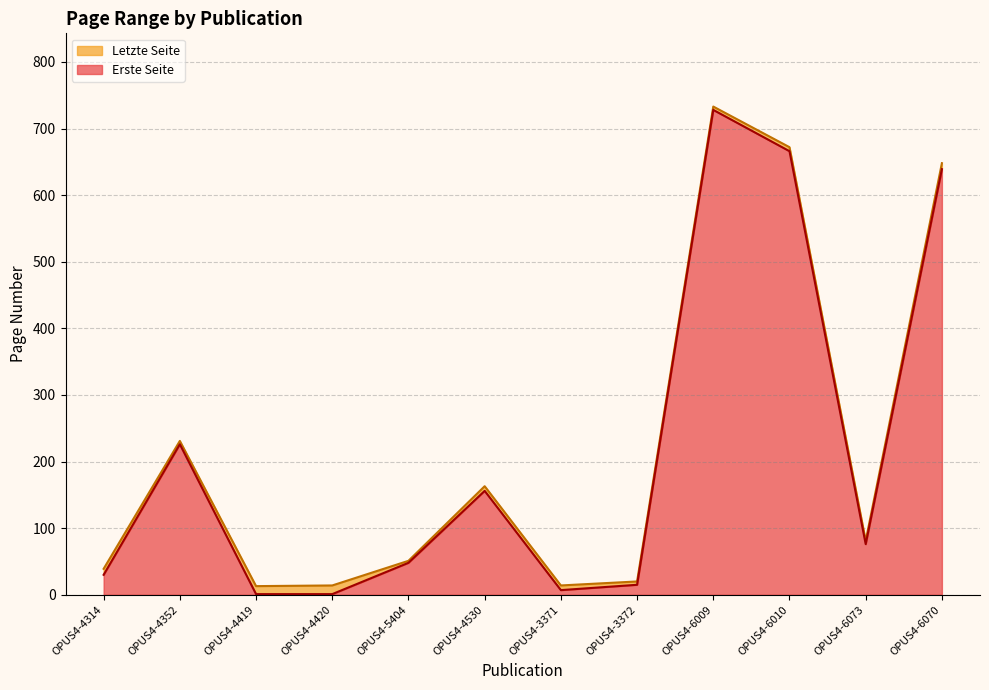

Is it true that Letzte Seite equals 193 at OPUS4-6010?

False